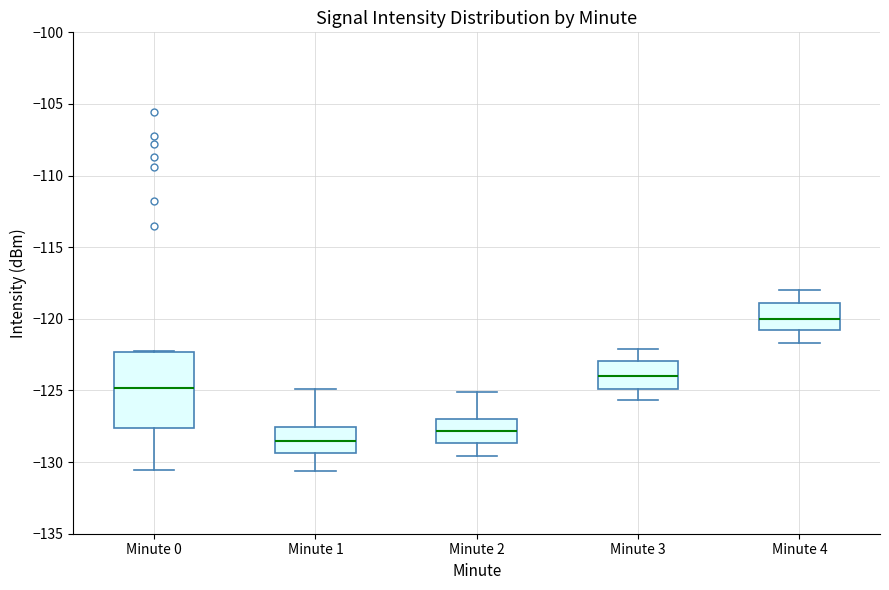

Which box has the highest median line?

Minute 4